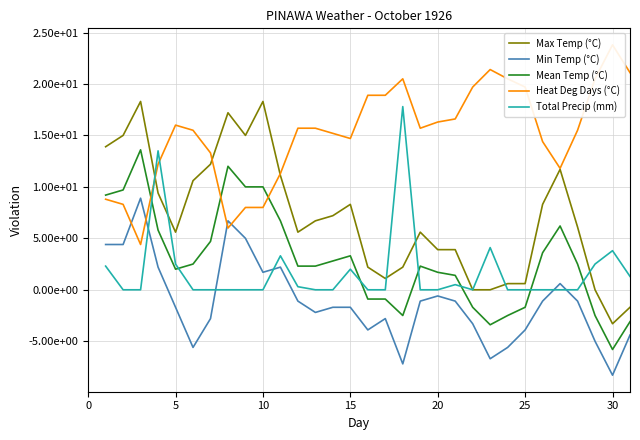

What are all the series names shown in the legend?

Max Temp (°C), Min Temp (°C), Mean Temp (°C), Heat Deg Days (°C), Total Precip (mm)